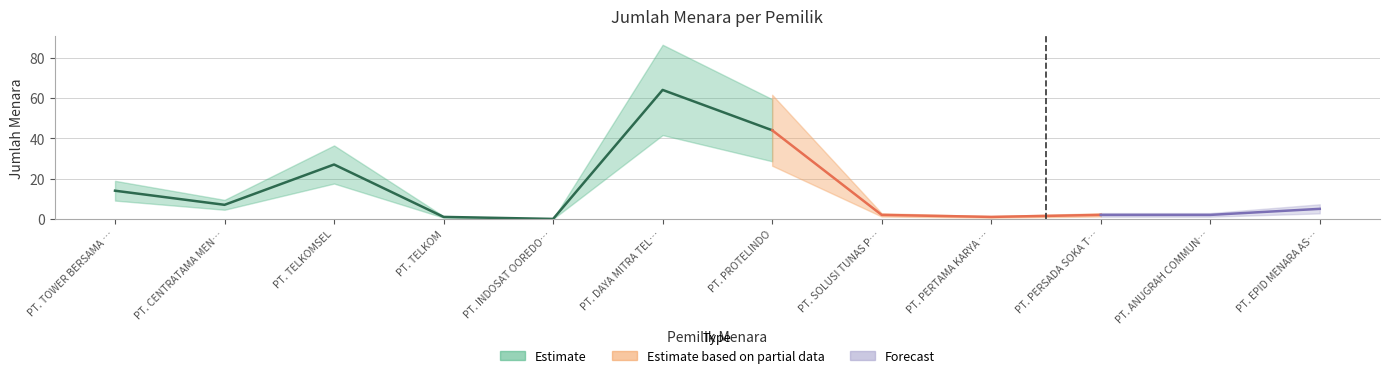

What is the label of the 7th point from the left?

PT. PROTELINDO